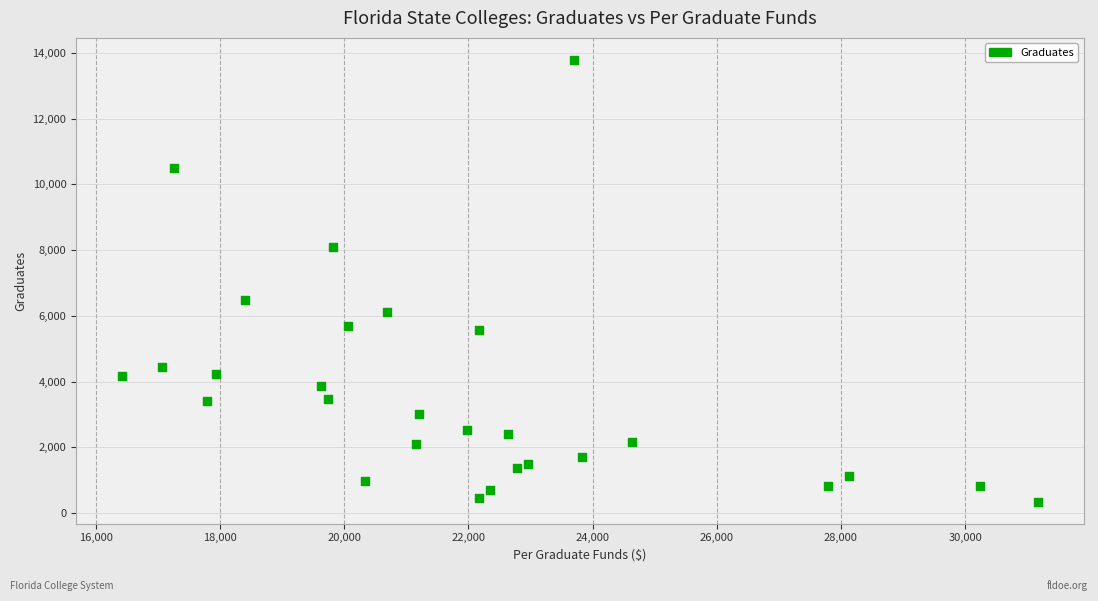

What Y value in the scatter plot is closest to 7065?

6492